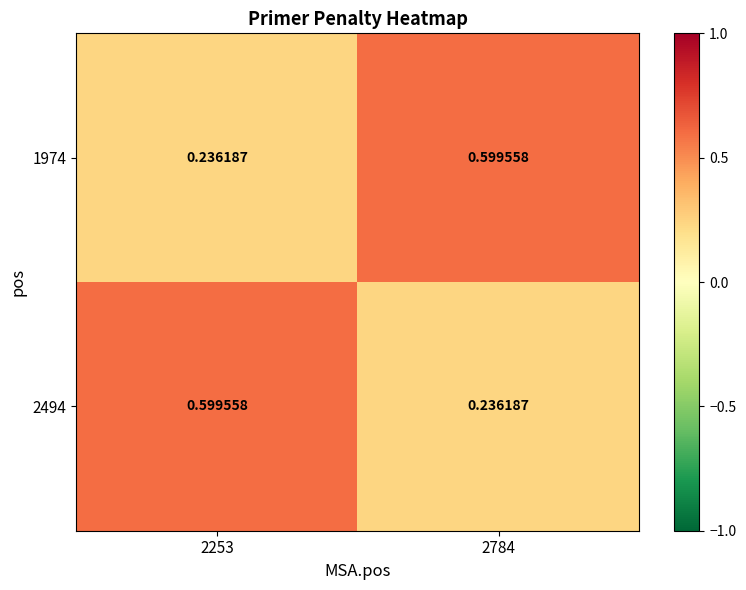

Is the value of 2494 at 2253 greater than the value of 1974 at 2253?

Yes